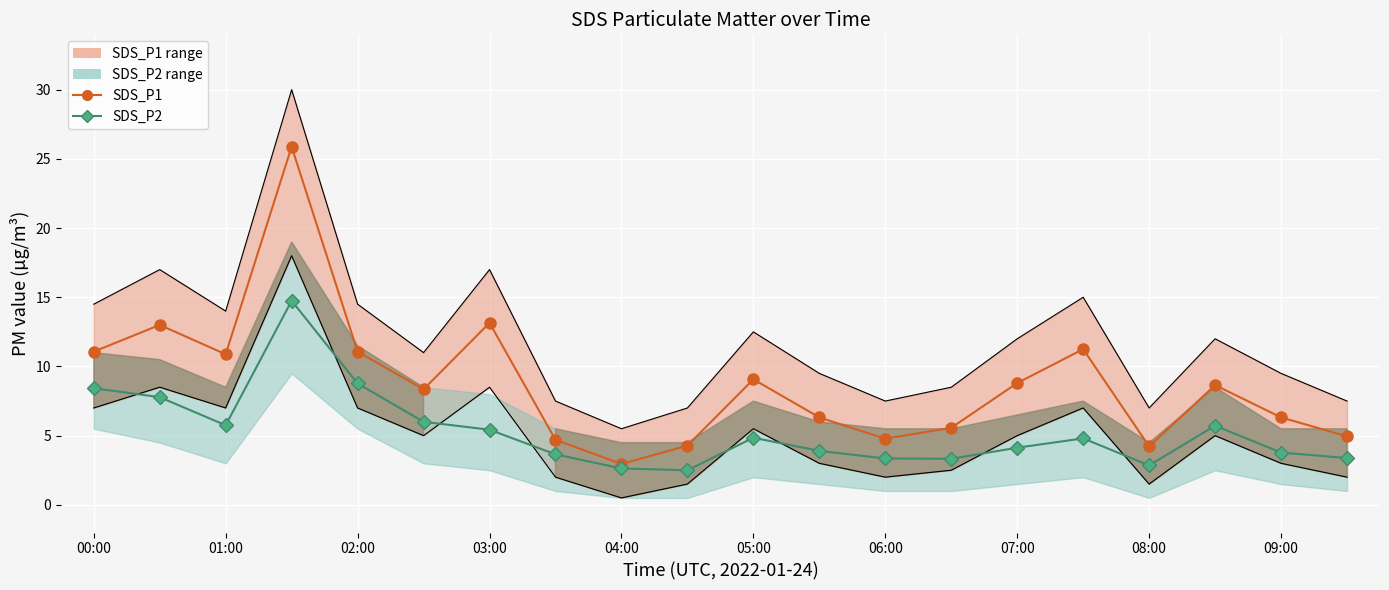

Which series has the largest total across all categories?

SDS_P1